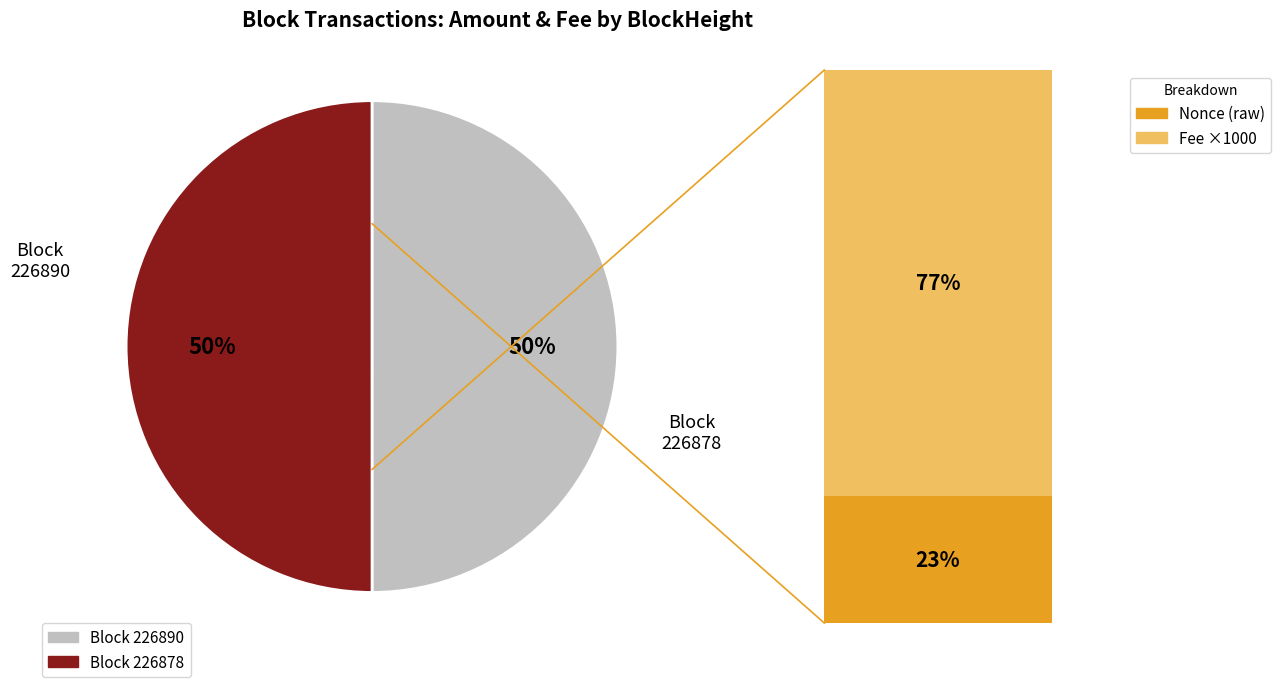

Rank the categories by value from lowest to highest.

226890, 226878